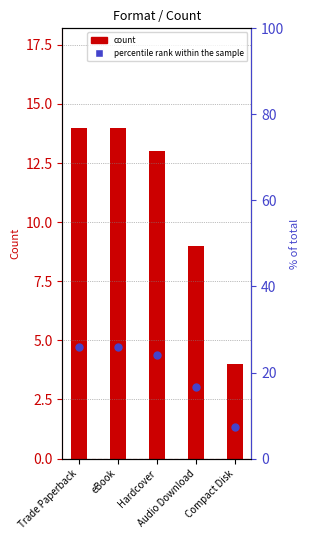

Which series contains the lowest Y value?

count